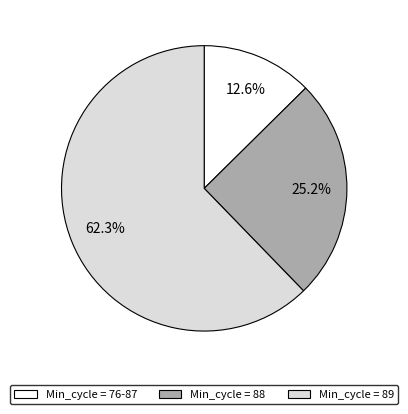

Is there a majority slice in this chart?

Yes